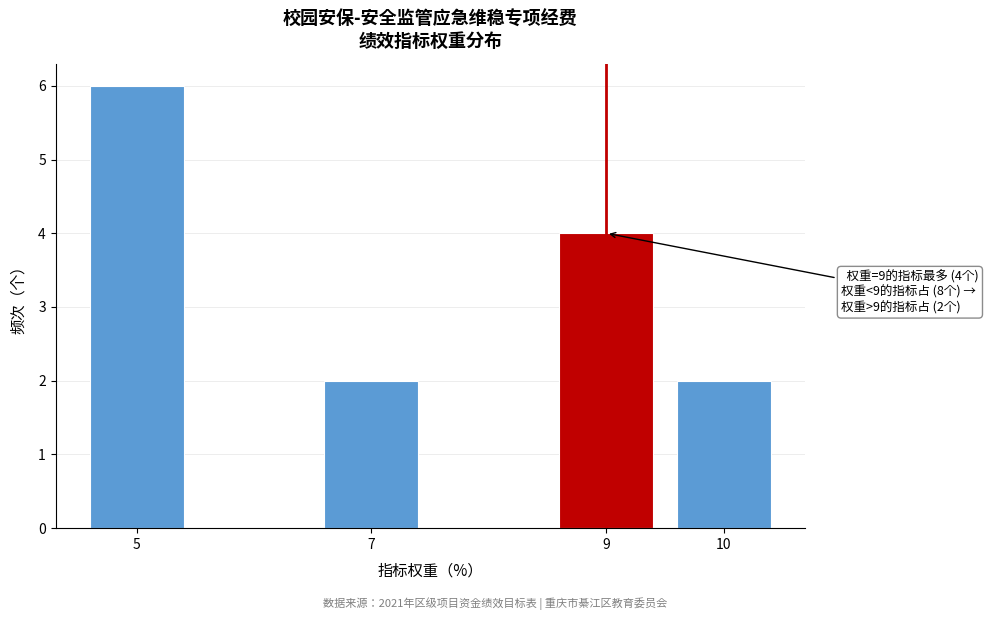

Reading left to right, what are all the values shown in this chart?

5=6	7=2	9=4	10=2